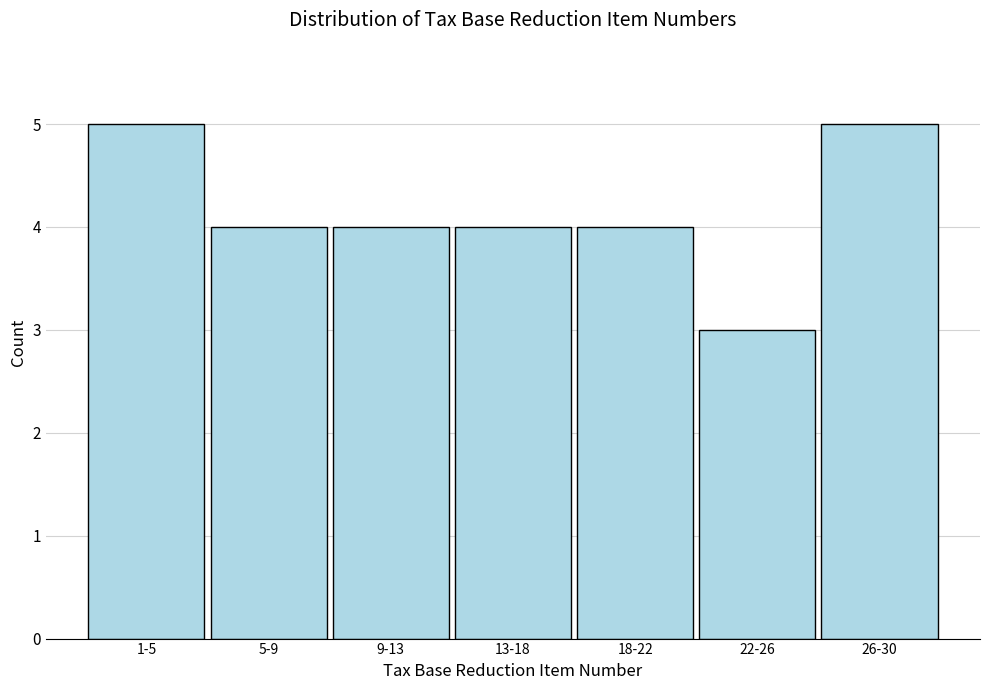

Reading right to left, list all the values displayed in this chart.

5	3	4	4	4	4	5